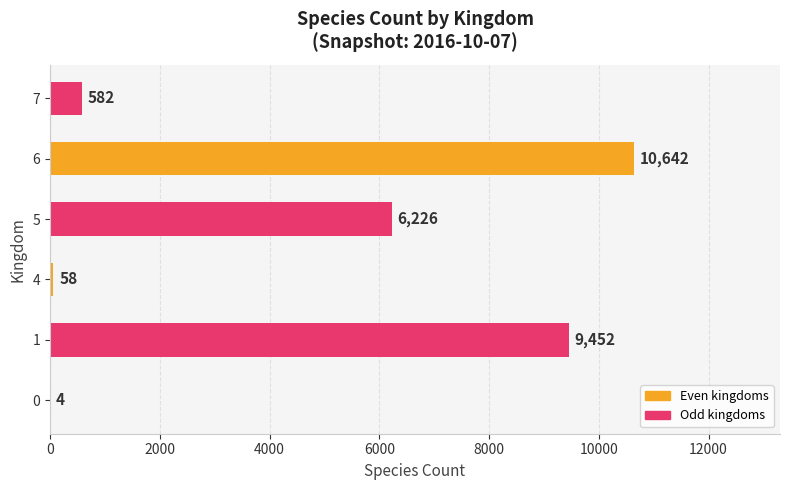

Read the value at 1, to the nearest 10.

9450